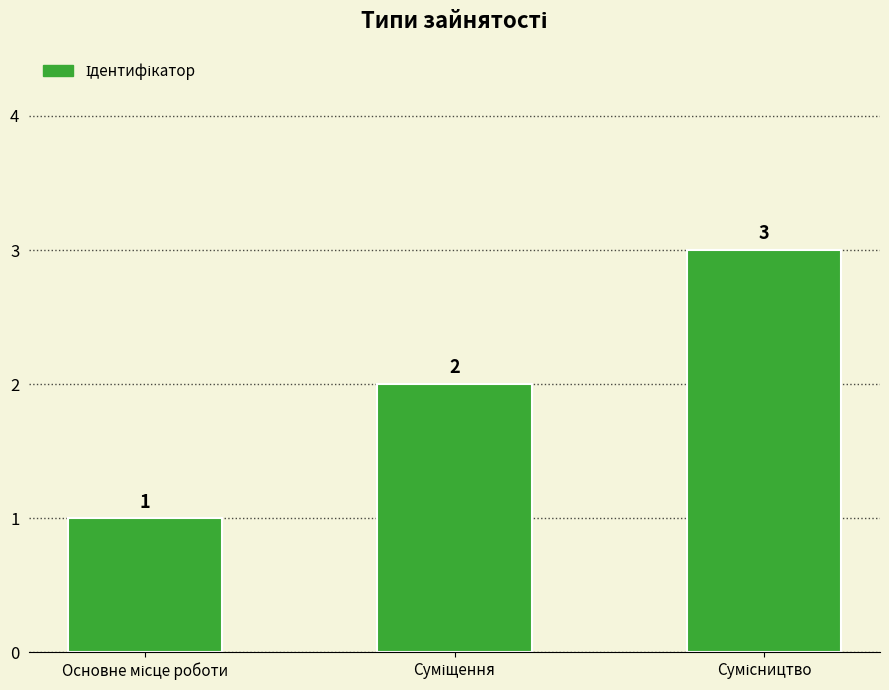

What is the value of the 1st bar from the left?

1